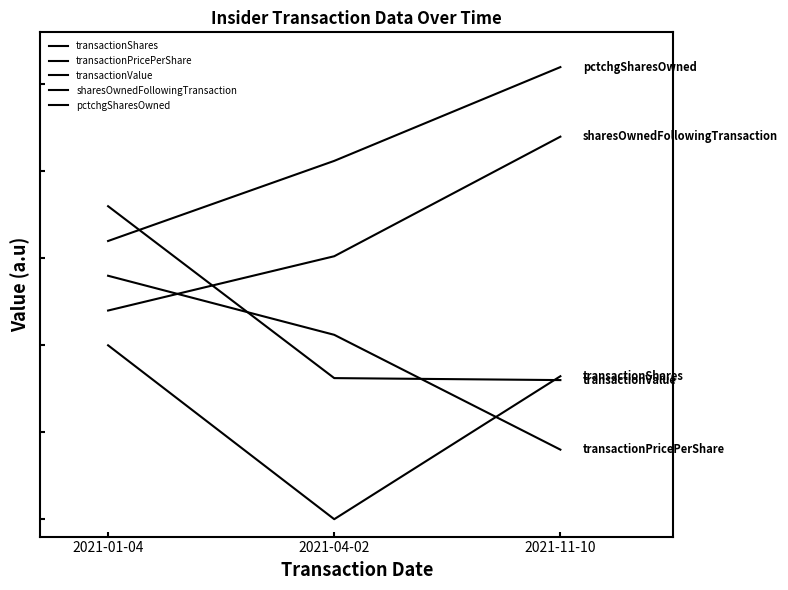

Does the chart display data point markers on the line(s)?

No